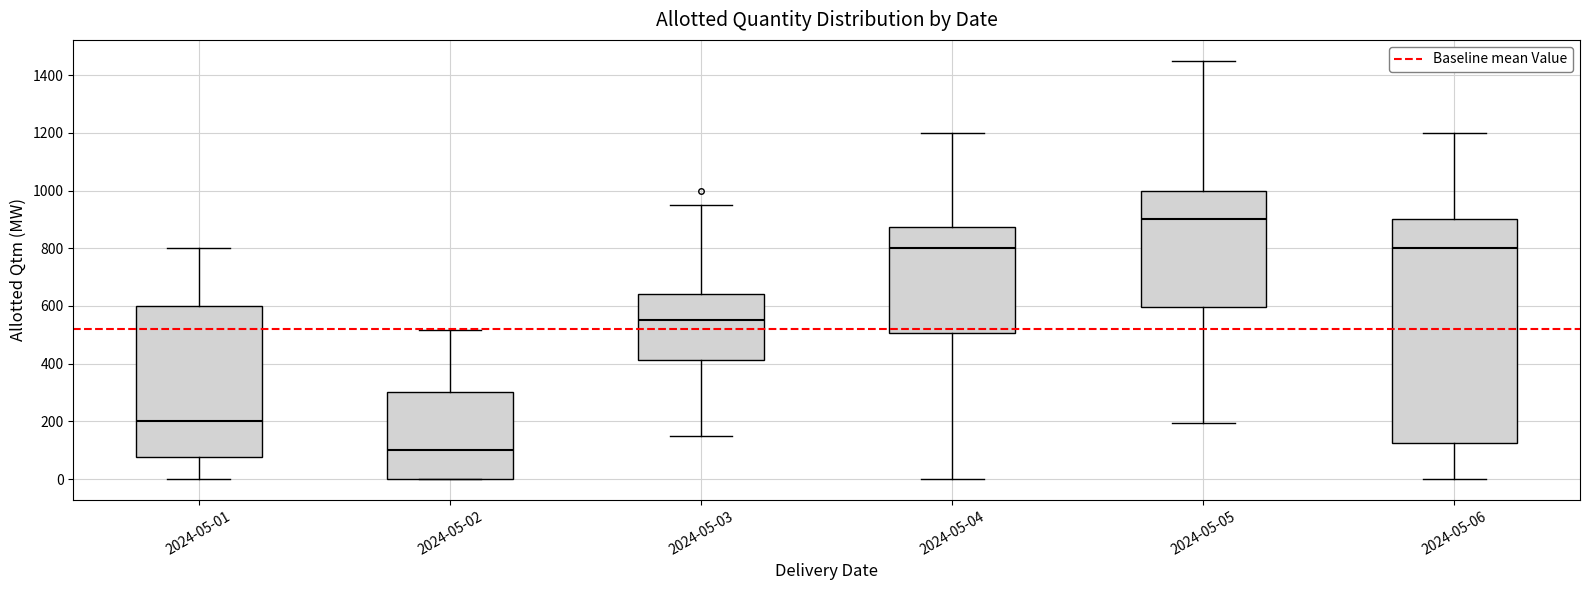

Where does the median line of the box for 2024-05-05 sit on the y-axis? The values are not printed on the chart, so give them approximately, as read against the axis.

900